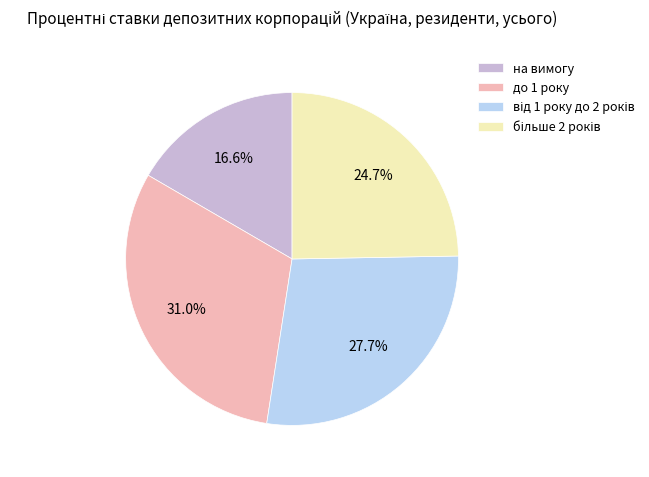

How much of the chart is everything except до 1 року?

69.0%